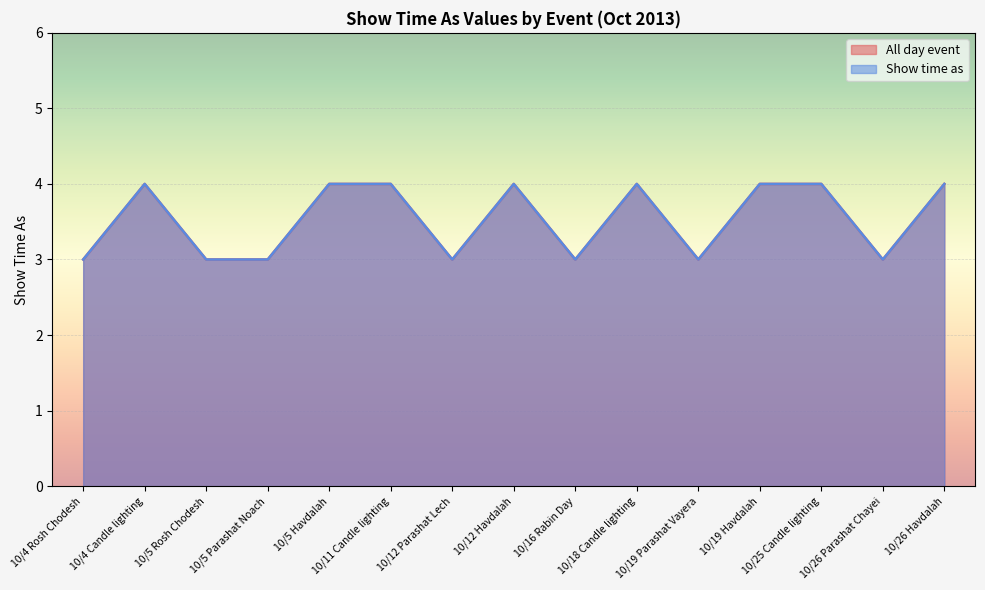

How many lines are shown in the chart?

2